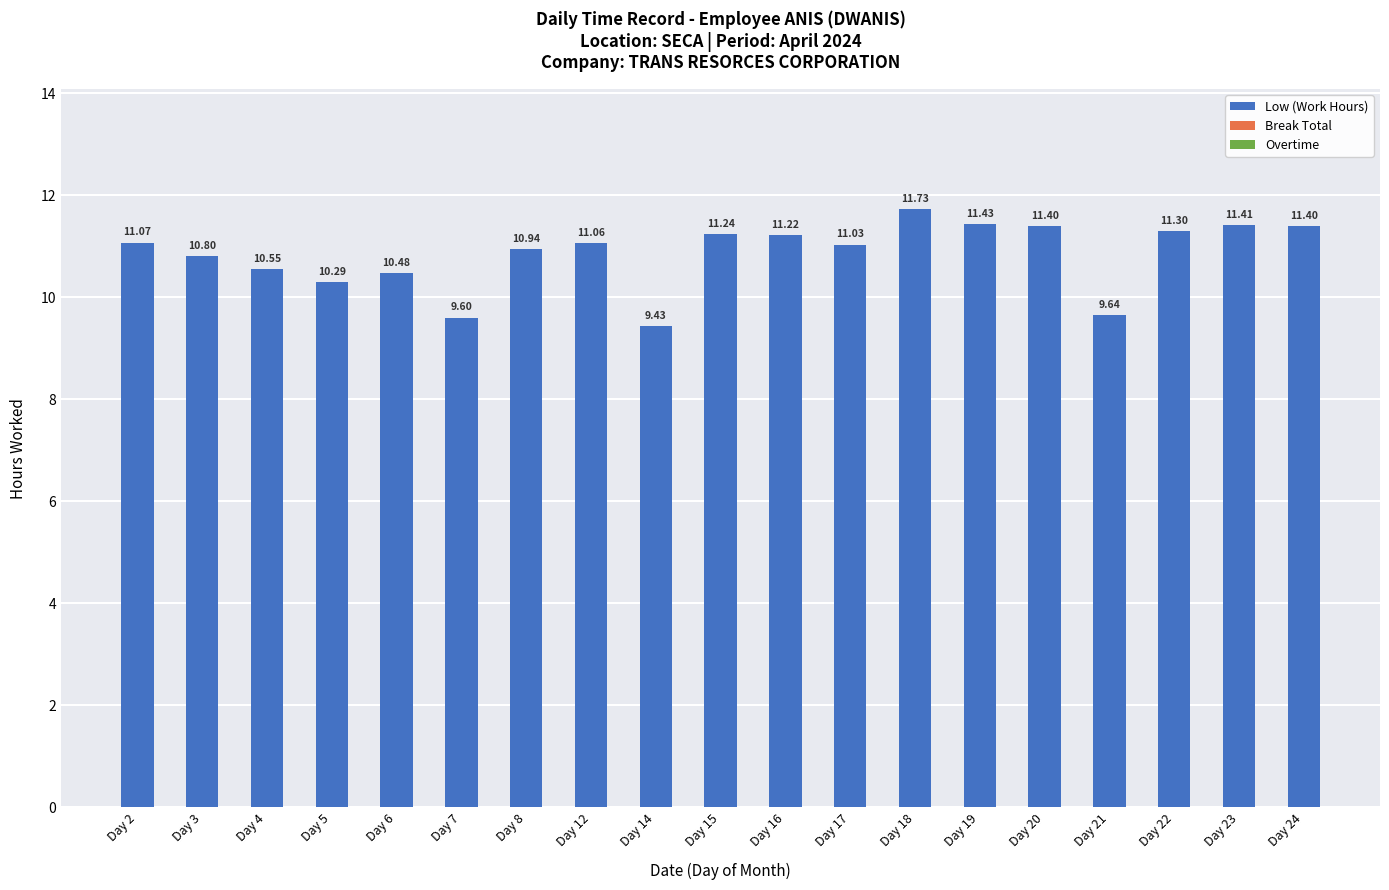

Approximately how many times larger is the value at Day 6 compared to Day 24?

0.9